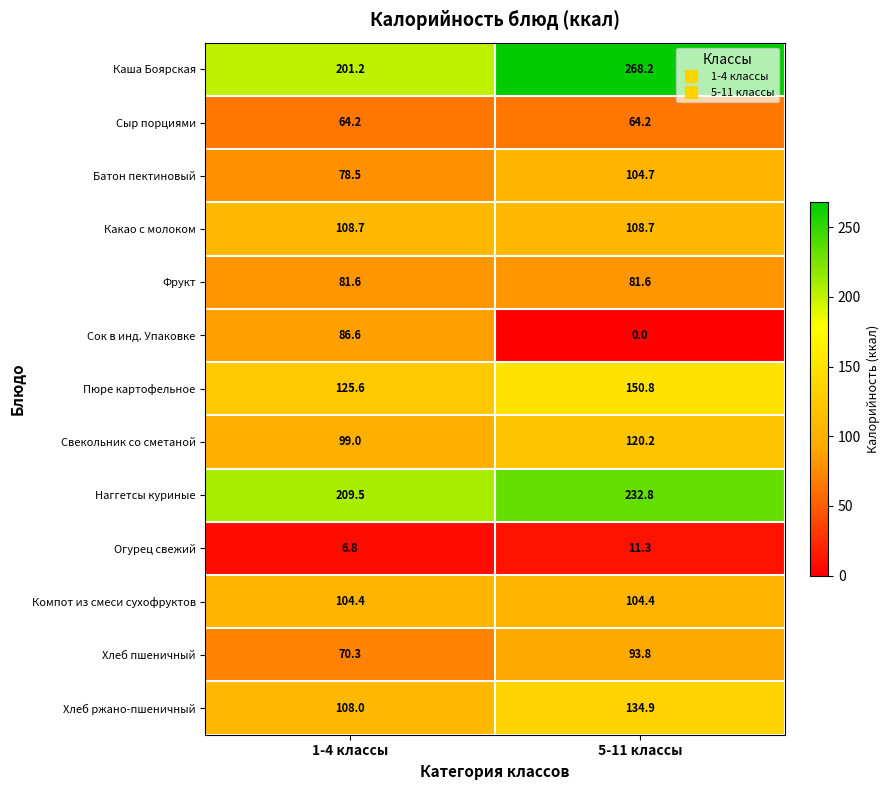

How many distinct data groups are displayed?

13